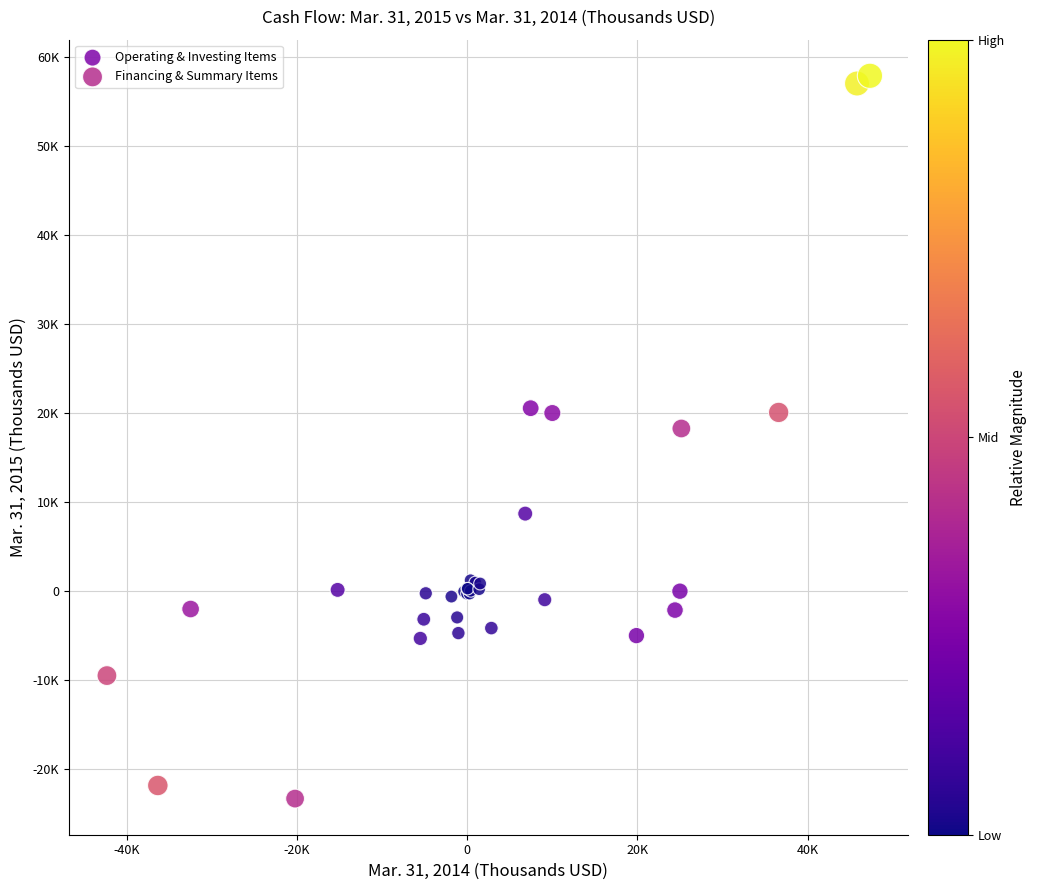

Which series reaches the maximum Y coordinate?

Financing & Summary Items